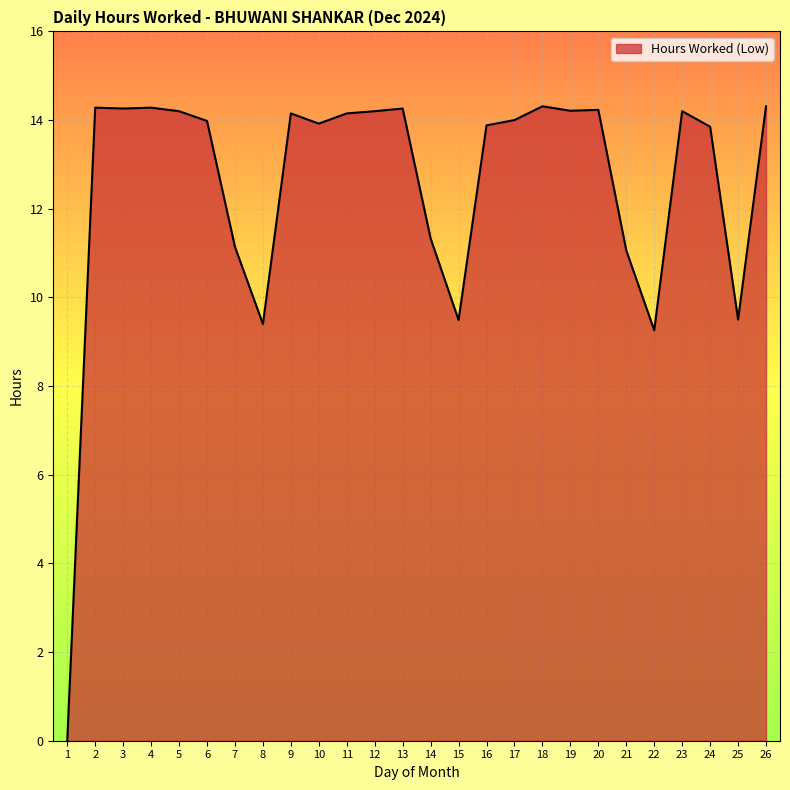

What is the difference between the maximum and minimum values?

14.3